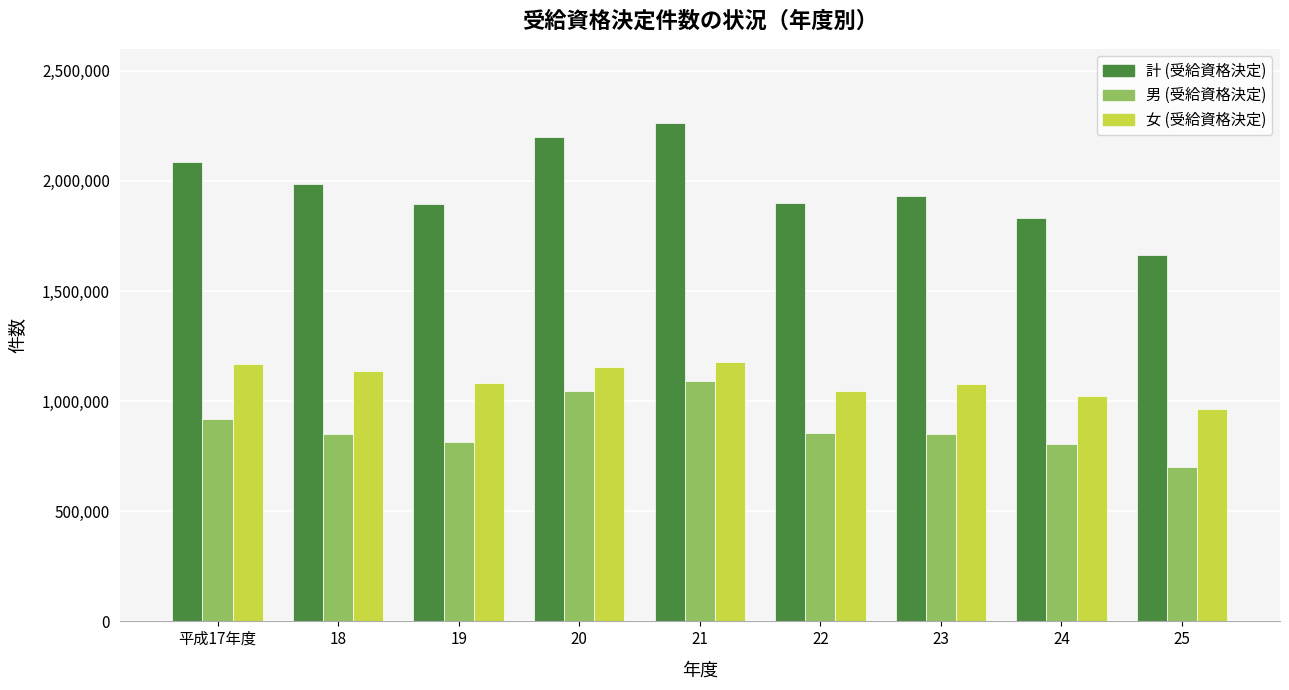

What is the difference between the maximum and minimum values in the 男 (受給資格決定) series?

389495